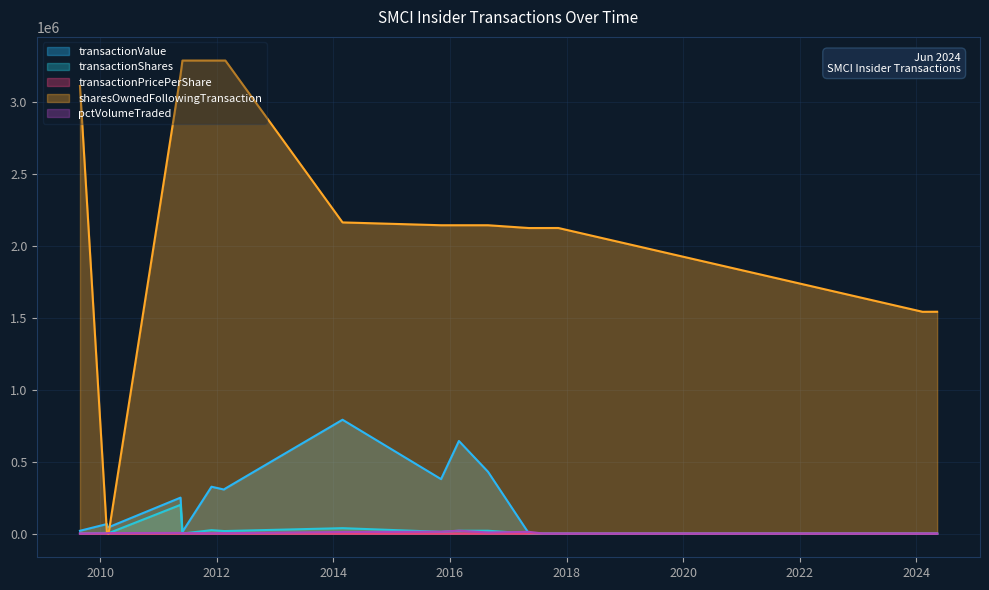

What position from the left is 2010-02-22?

5